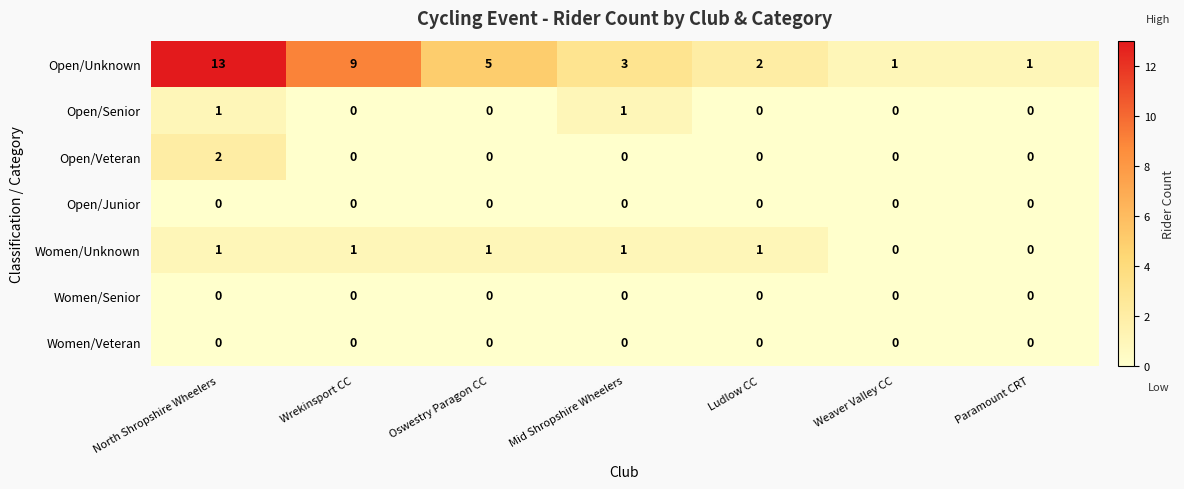

Count the number of categories in the chart.

7